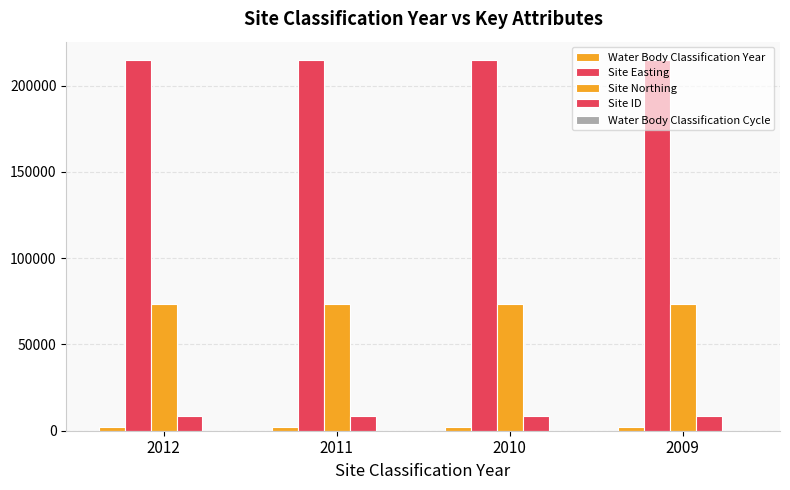

The value of Water Body Classification Year at 2009 is 2009. True or false?

True